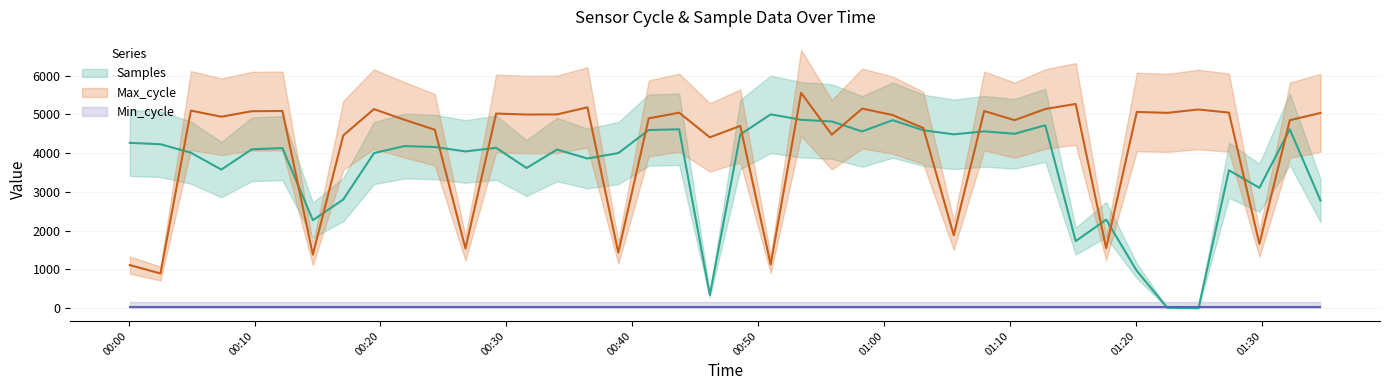

Is the value of Samples at 2022/11/14 01:27:22 greater than the value of Max_cycle at 2022/11/14 00:36:26?

No